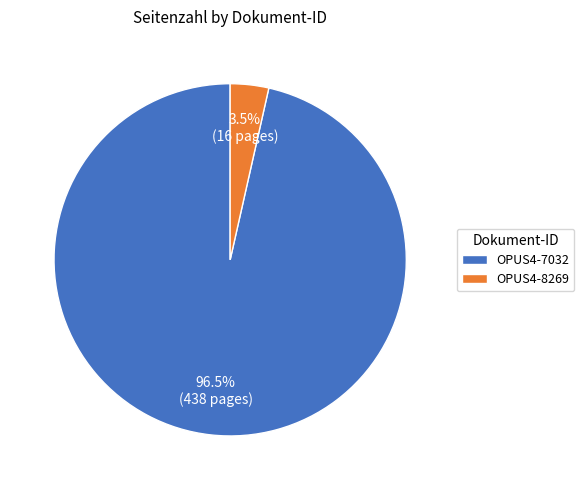

Does OPUS4-8269 account for over 50% of the chart?

No